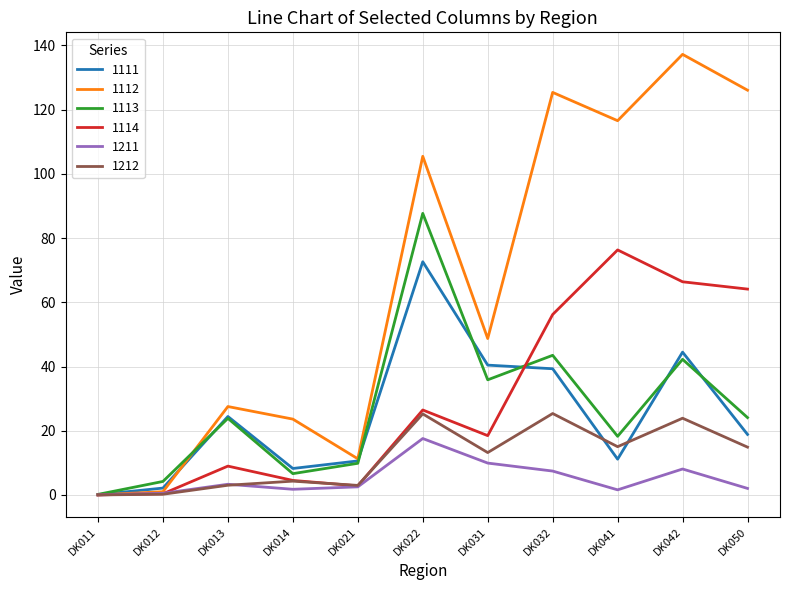

Which series has the largest total across all categories?

1112